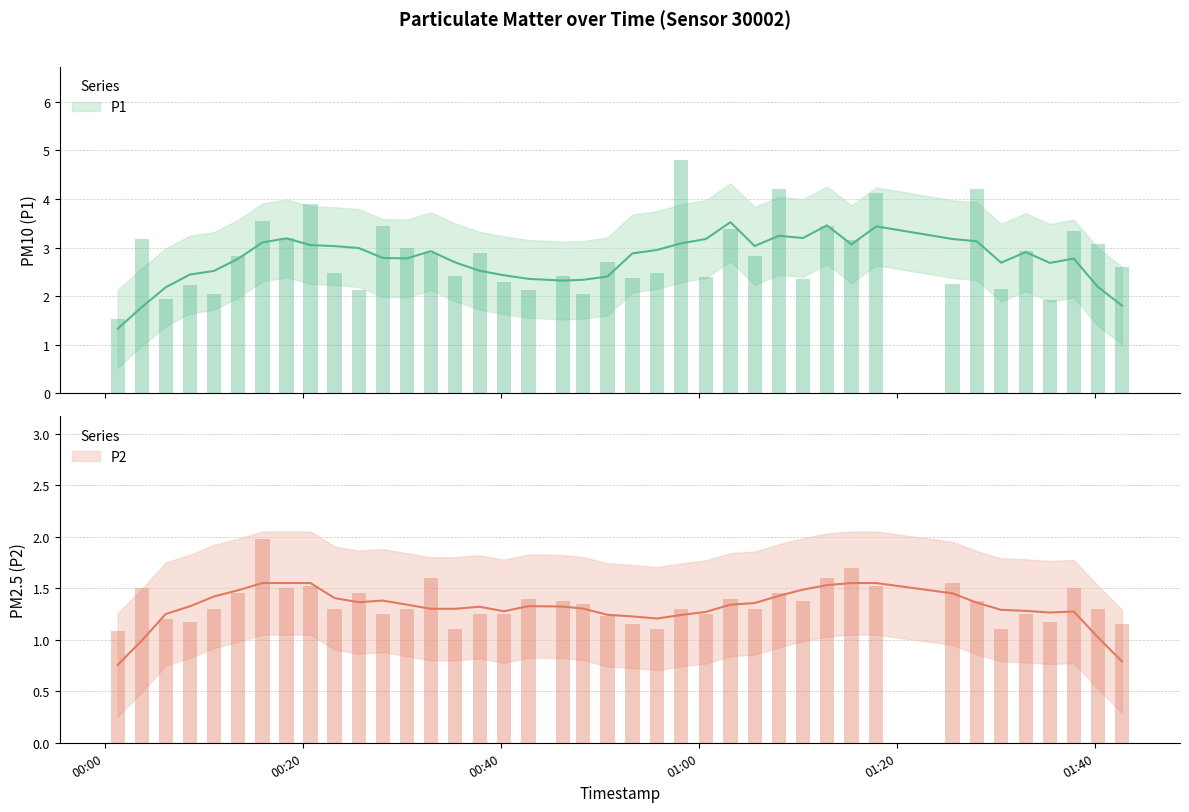

What is the average value of the P1 series?

2.8